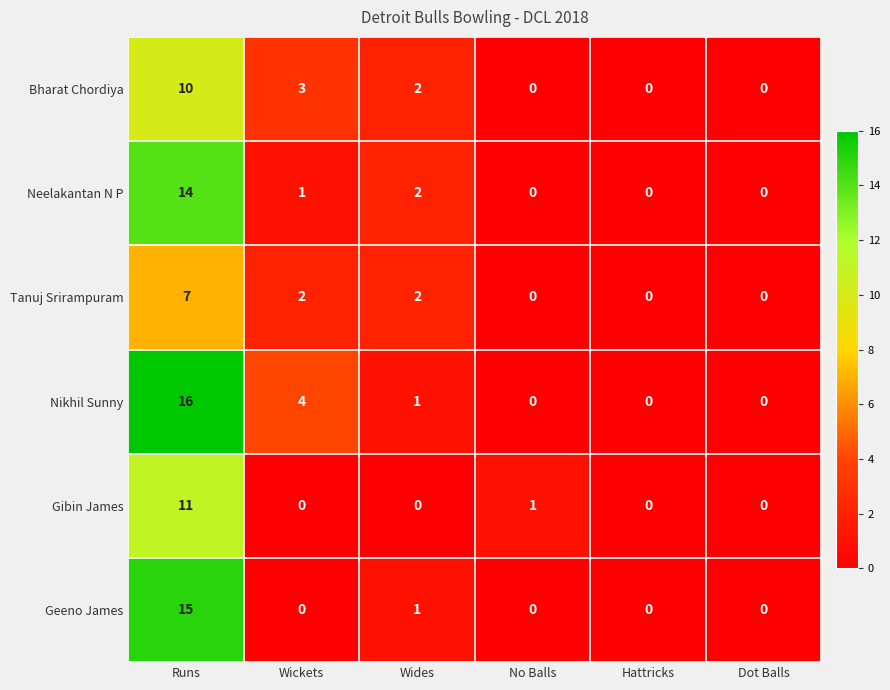

Is it true that Neelakantan N P equals 0 at Hattricks?

True